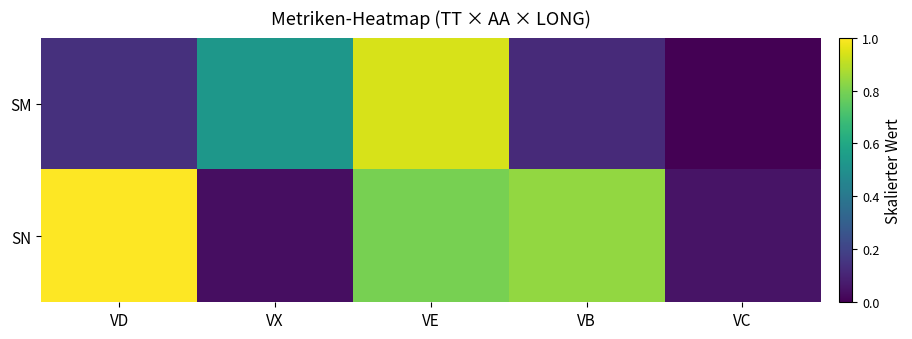

Which label corresponds to the smallest value in the chart?

VC